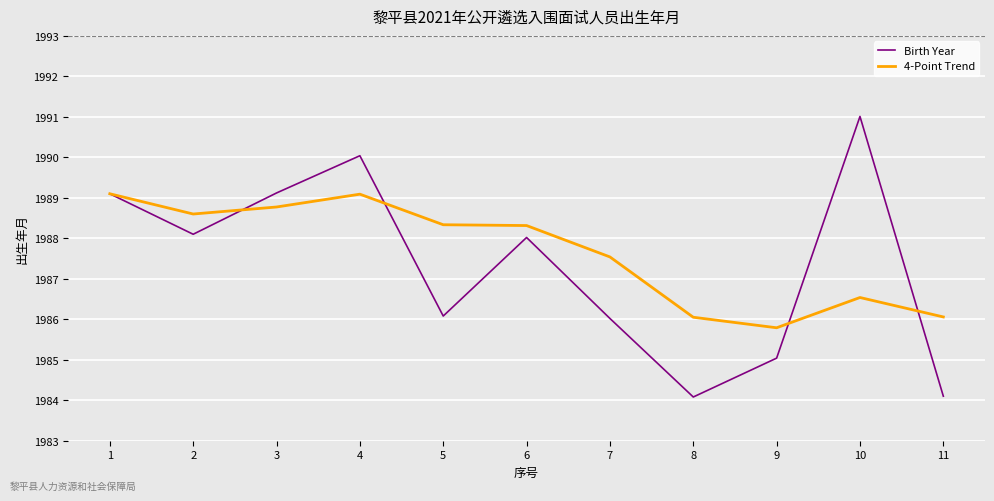

After their last crossing, which series has the higher values: 4-Point Trend or Birth Year?

4-Point Trend